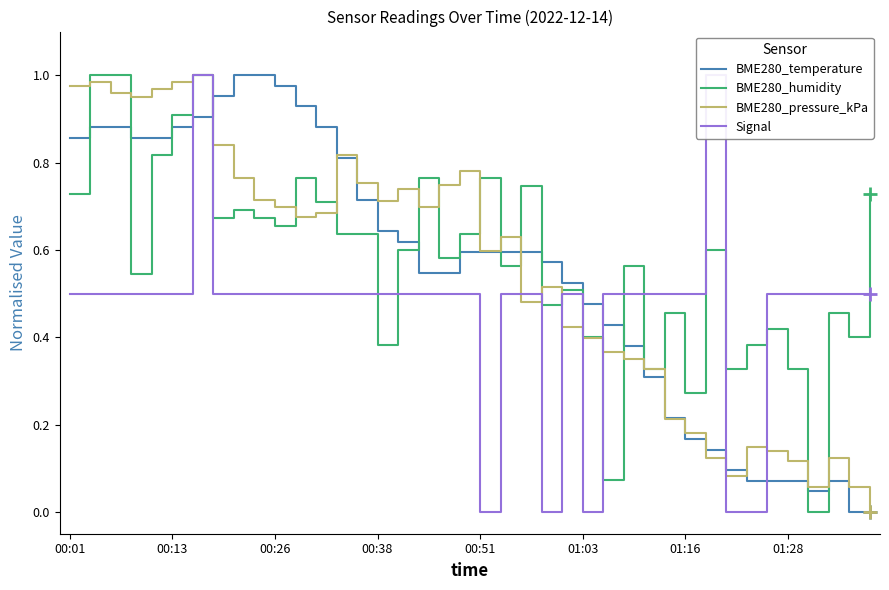

What is the greatest value displayed?

1.0